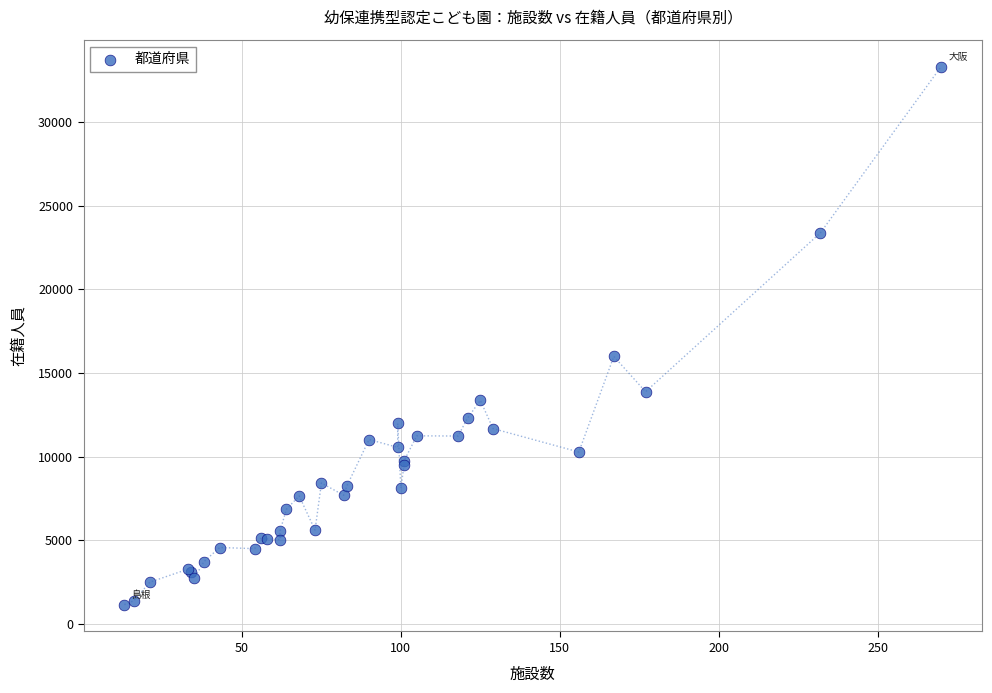

What Y value in the scatter plot is closest to 17235?

15987